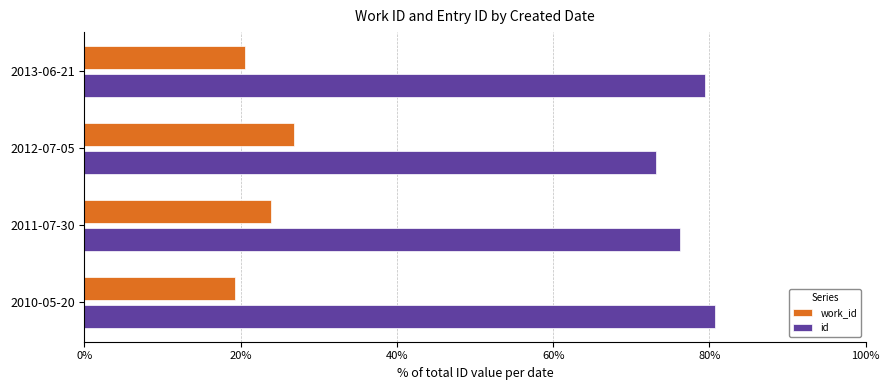

What are all the series names shown in the legend?

work_id, id